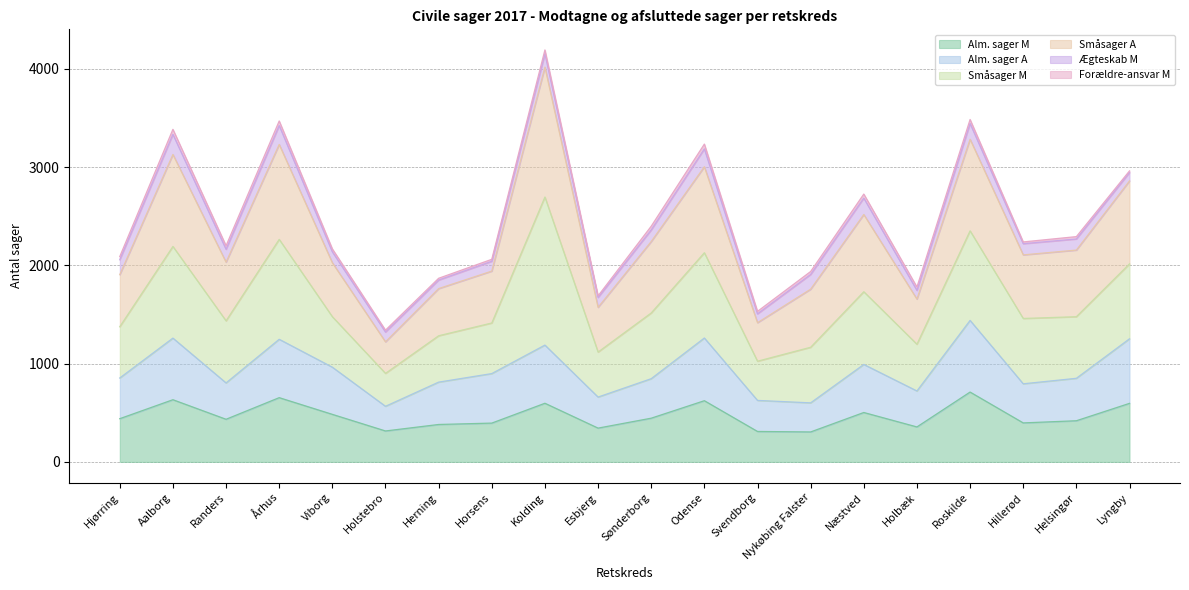

At which category is the sum across all series the highest?

Kolding